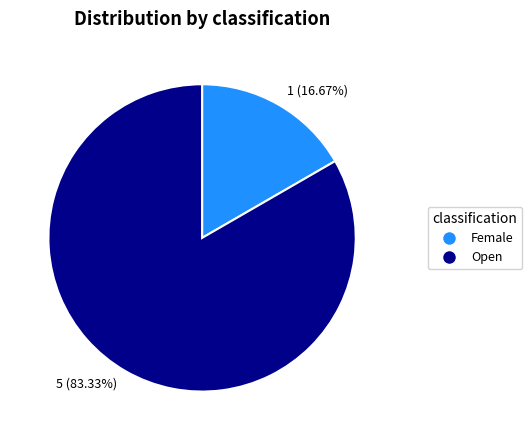

To the nearest percent, what is the average slice percentage?

50%